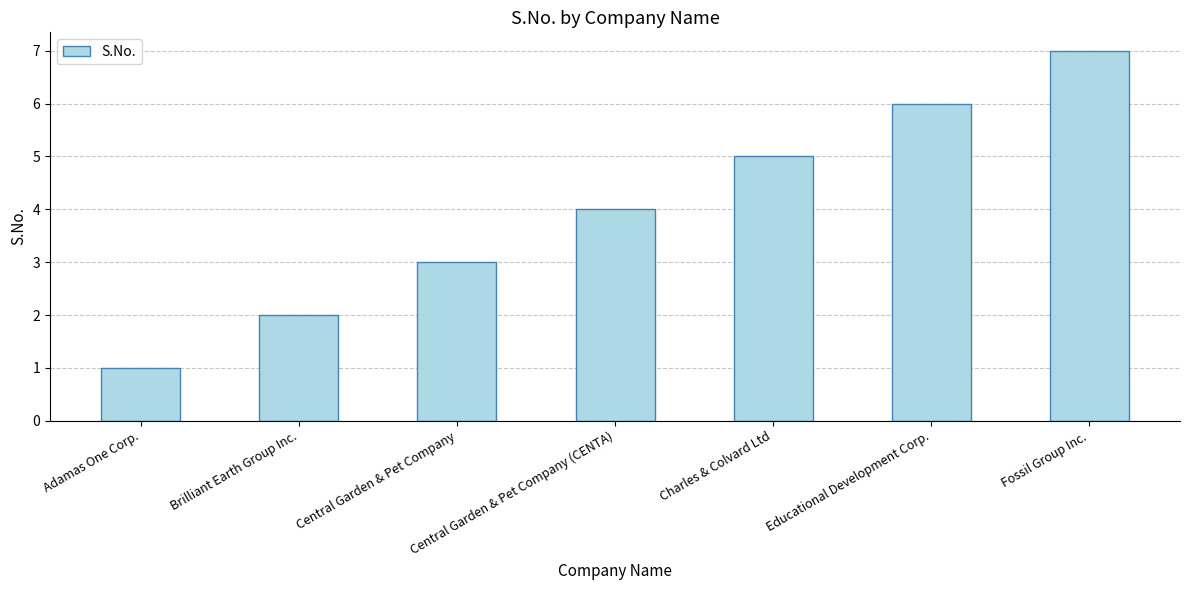

What is the difference between the maximum and minimum values?

6